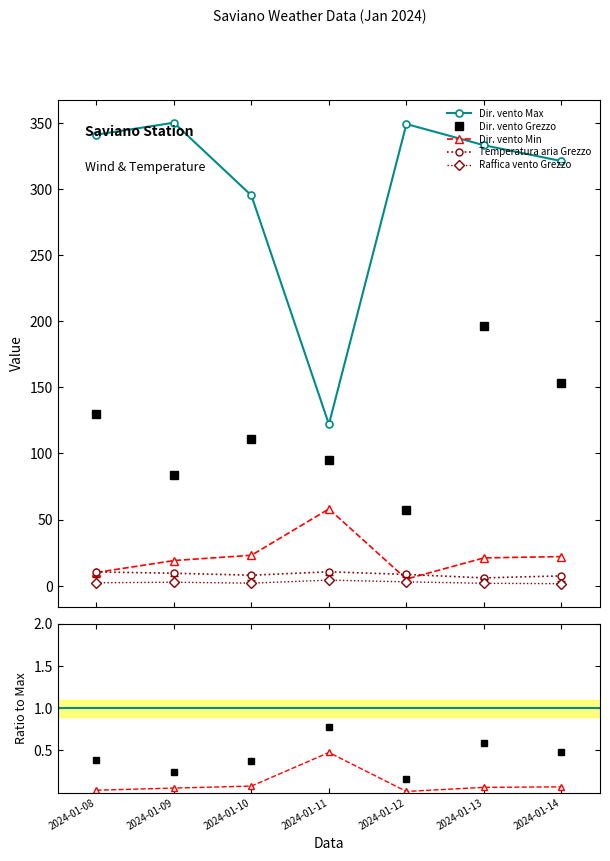

At which label does Temperatura aria Grezzo first exceed 8?

2024-01-08